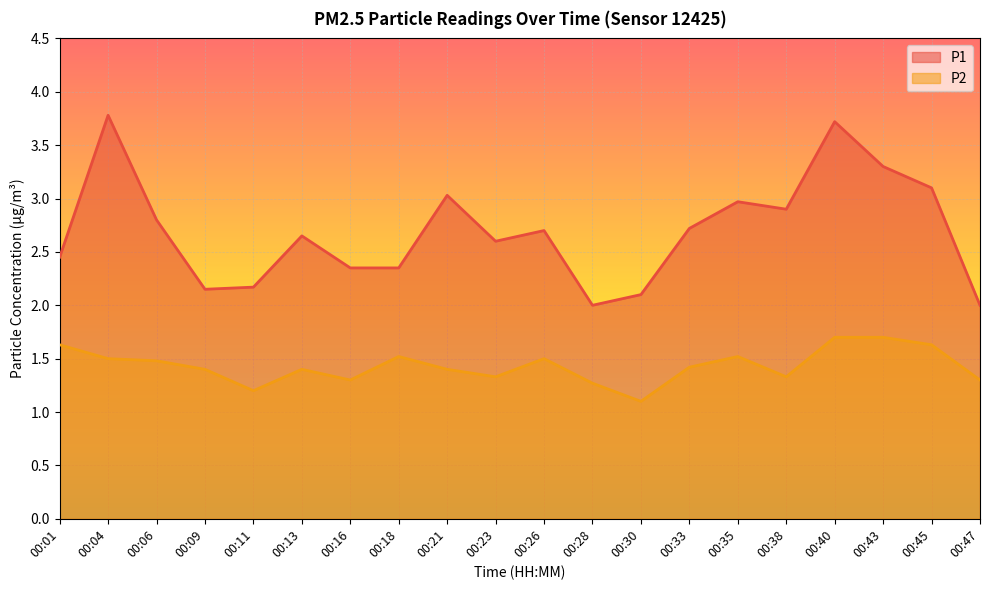

Between 00:33 and 00:40, which series saw the biggest shift?

P1